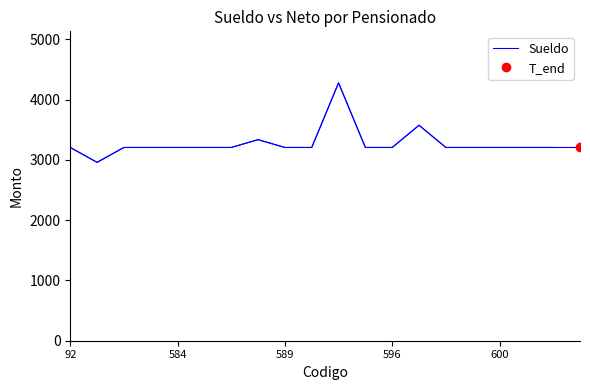

How many lines are shown in the chart?

1